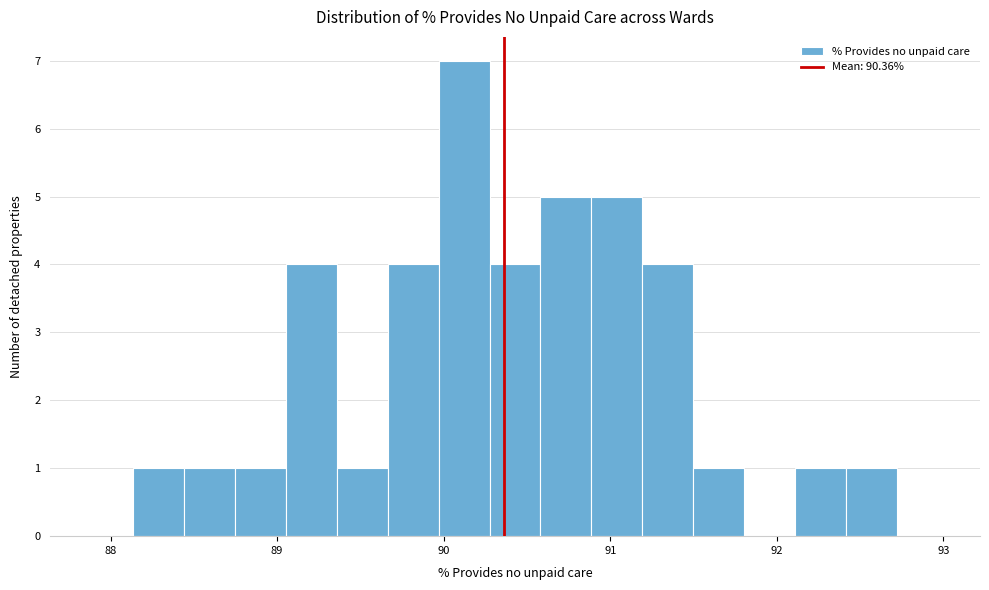

Read against the x-axis, roughly where is the centre of the tallest bar?

90.1